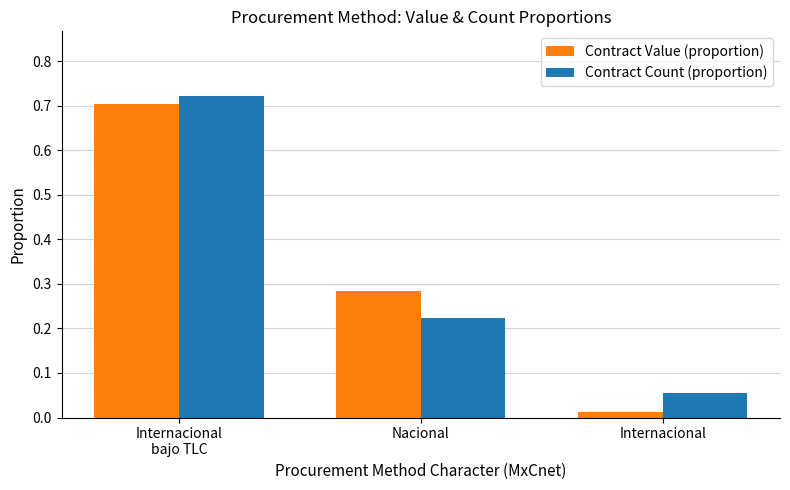

What is the sum of all Contract Value (proportion) values?

1.0